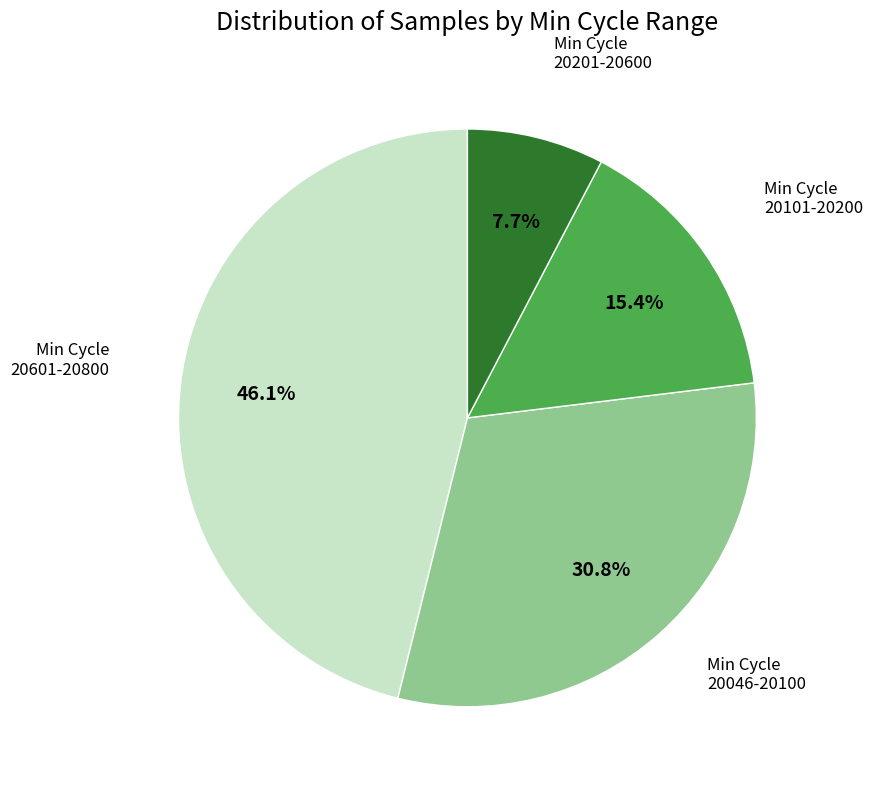

Is there any slice that represents more than half of the pie?

No